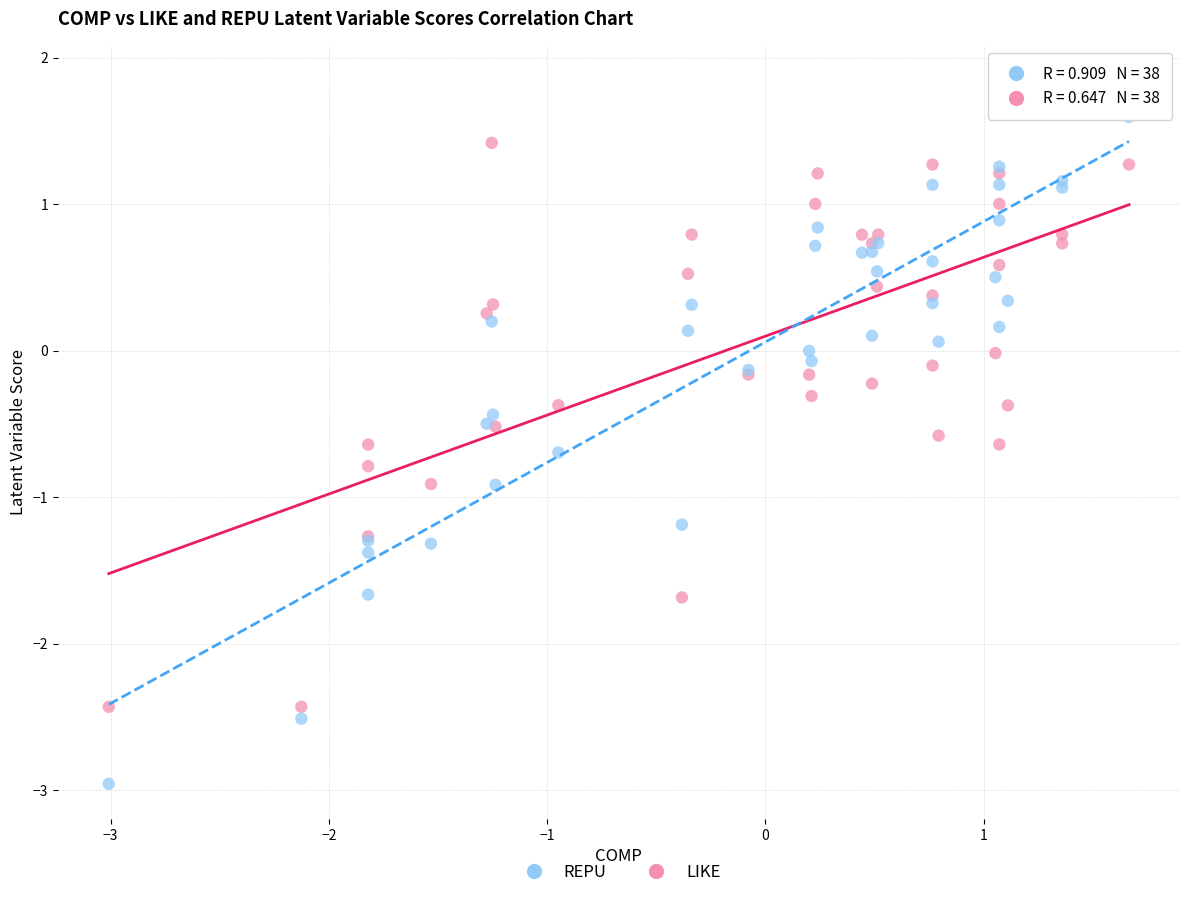

What are all the series names shown in the legend?

REPU, LIKE